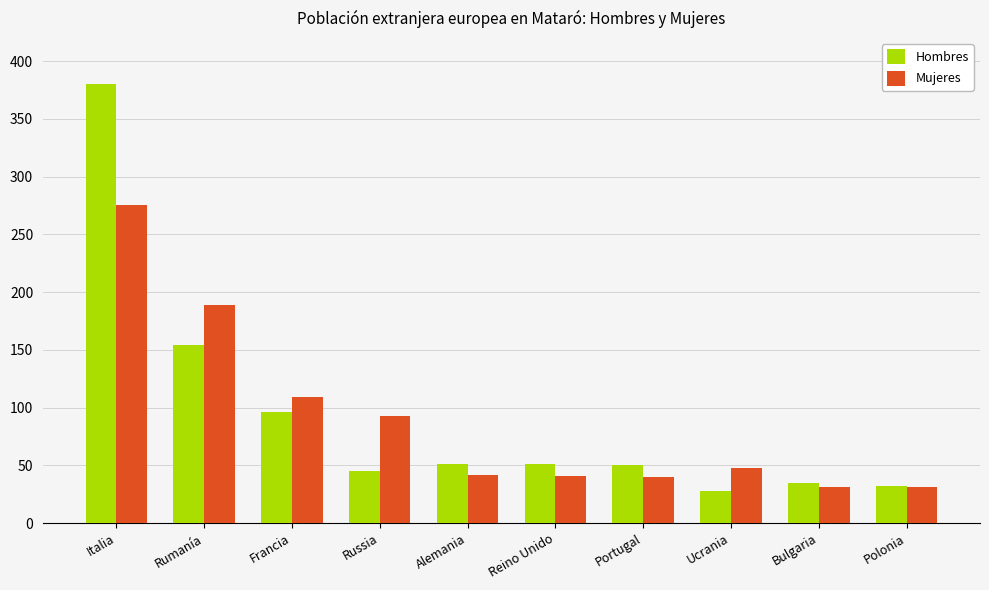

At which label does Hombres reach its peak?

Italia